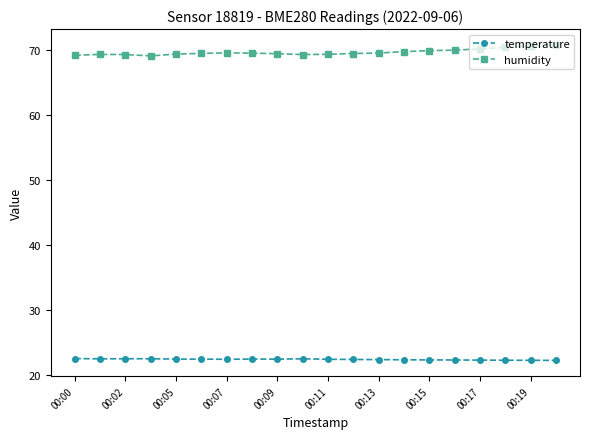

True or false: temperature and humidity intersect in this chart.

False